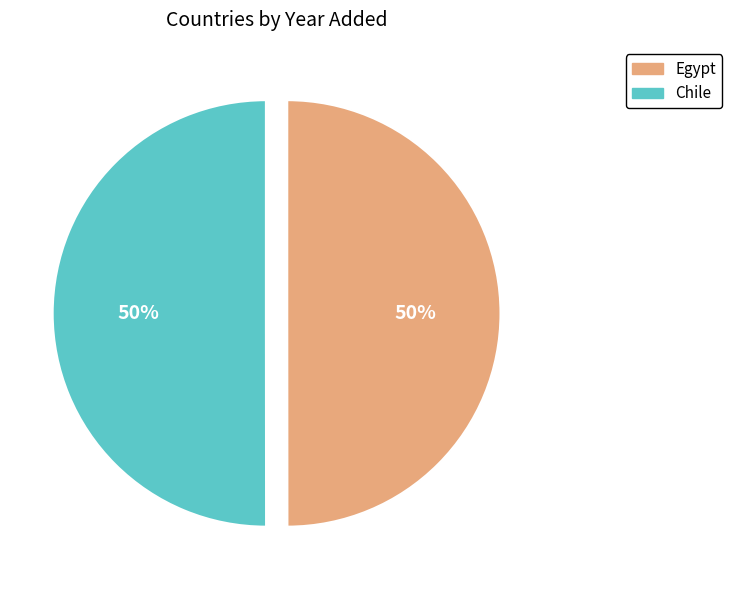

Count the number of slices in the pie.

2